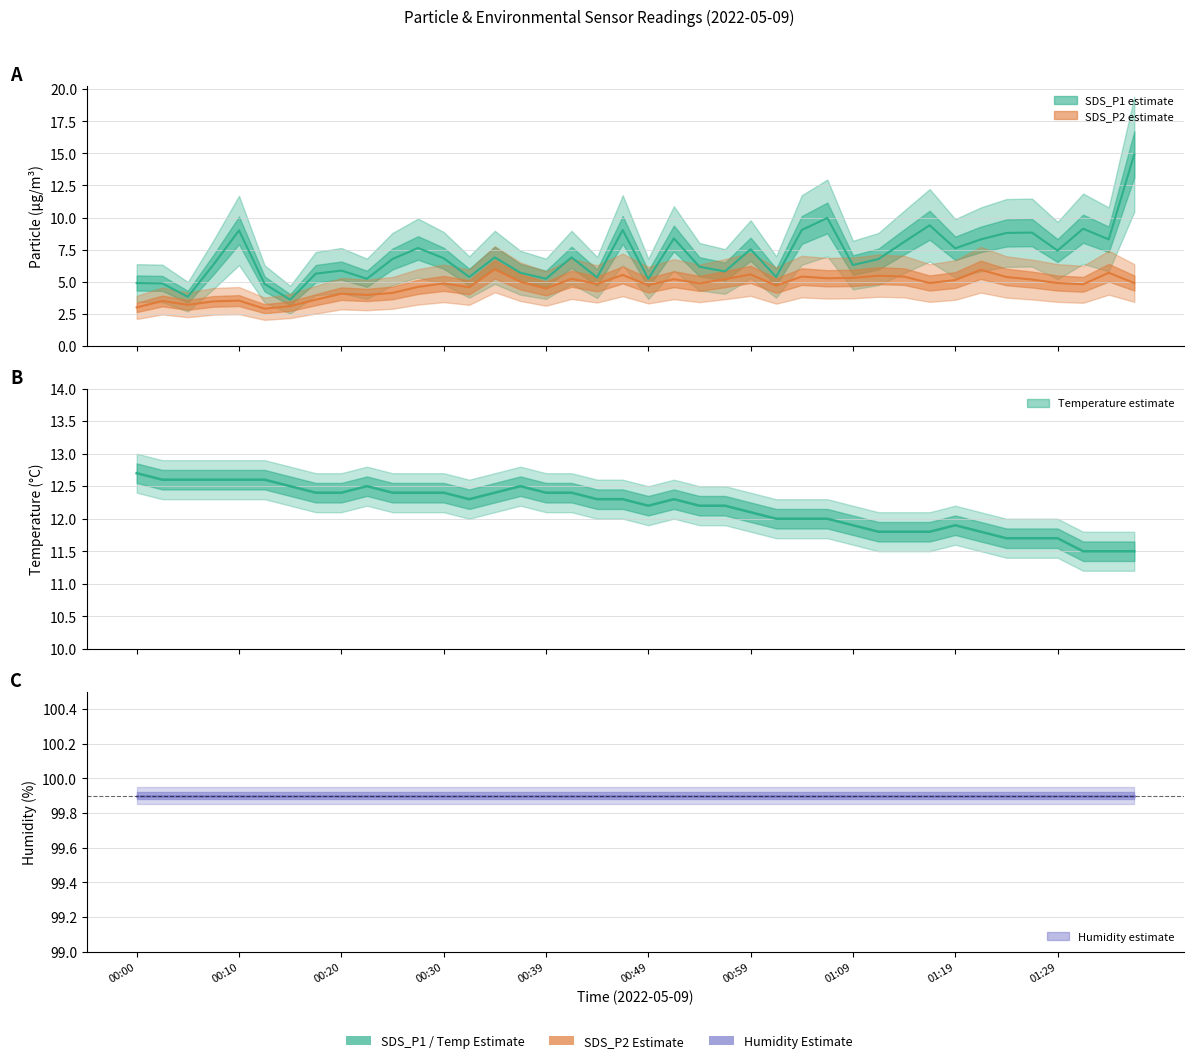

What is the sum of the SDS_P2 values at 17 and 37?

10.0